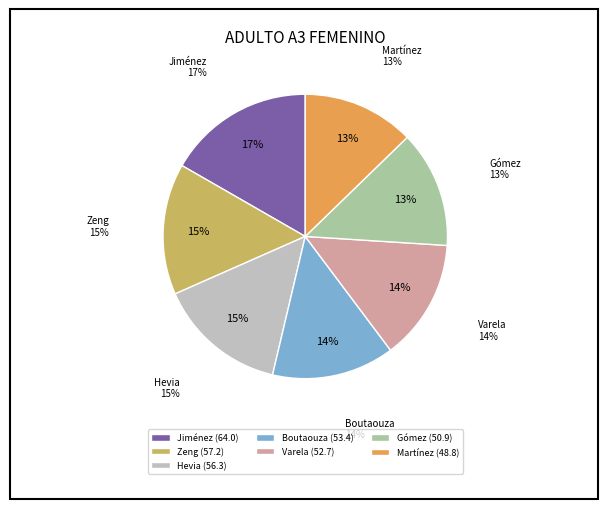

To the nearest percent, what portion does YASMINA BOUTAOUZA EL OUAZIZI represent?

14%